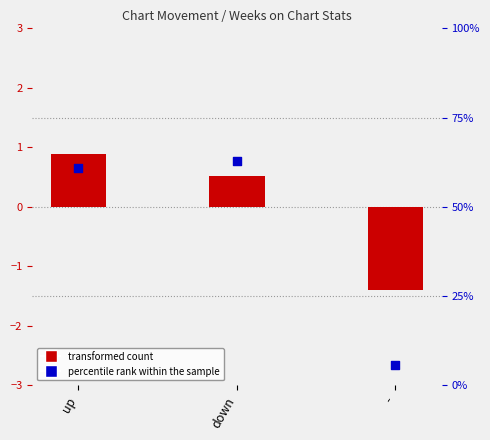

At how many categories does at least one series exceed 41?

2